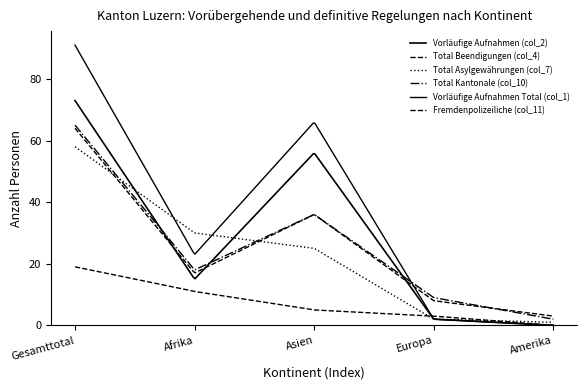

Which series ends up on top after the final intersection of Total Beendigungen (col_4) and Total Kantonale (col_10)?

Total Beendigungen (col_4)